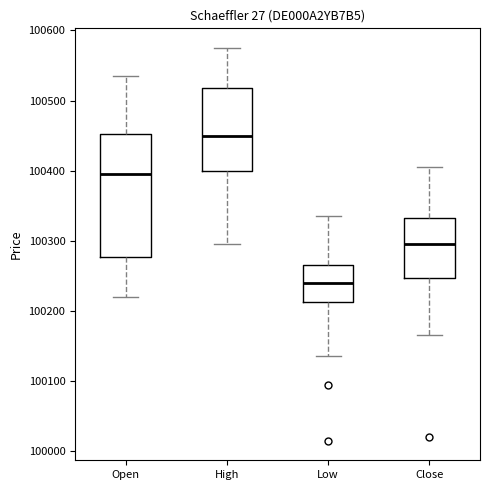

Reading left to right, read every box against the y-axis: the position of its median line, the range the box covers, and the ends of its whiskers. The values are not printed on the chart, so give them approximately, as read against the axis.

Open: median 100400, box 100280 to 100450, whiskers 100220 to 100540
High: median 100450, box 100400 to 100520, whiskers 100300 to 100580
Low: median 100240, box 100210 to 100270, whiskers 100140 to 100340
Close: median 100300, box 100250 to 100330, whiskers 100170 to 100410